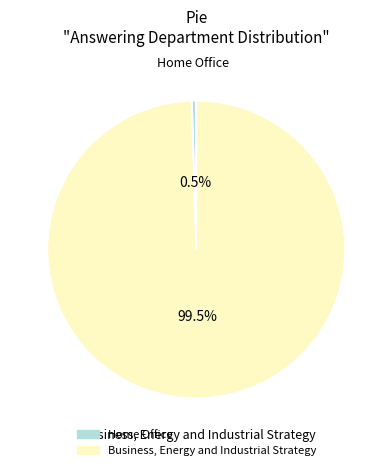

Which category has the smallest portion of the pie?

Home Office